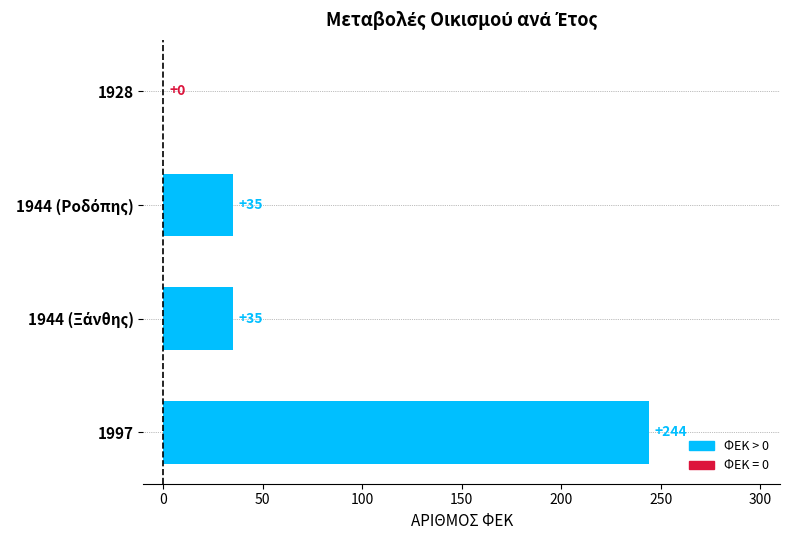

What is the sum of all values?

314